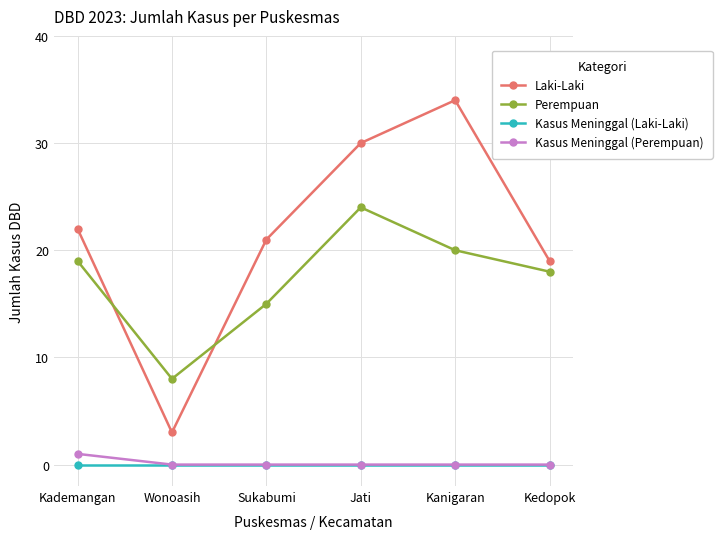

The value of Perempuan at Sukabumi is 15. True or false?

True